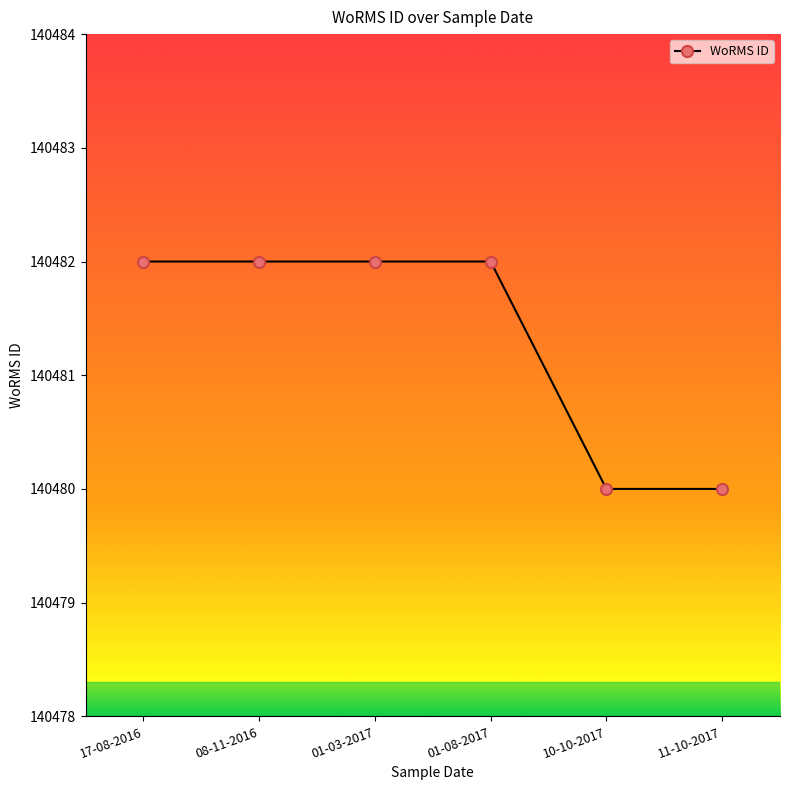

Read the value at 08-11-2016.

140482